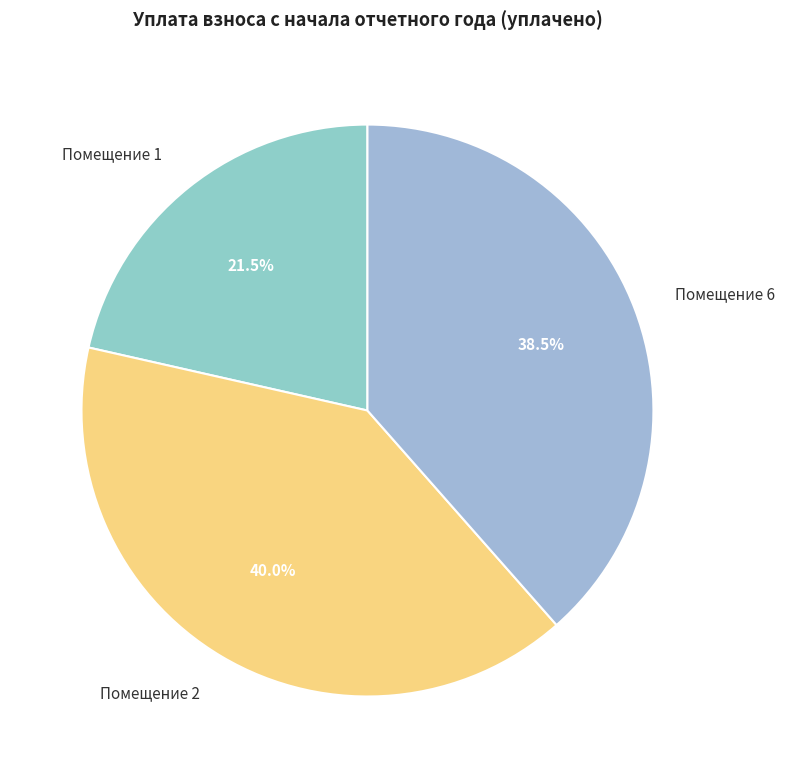

Is the sum of Помещение 1 and Помещение 2 greater than half?

Yes